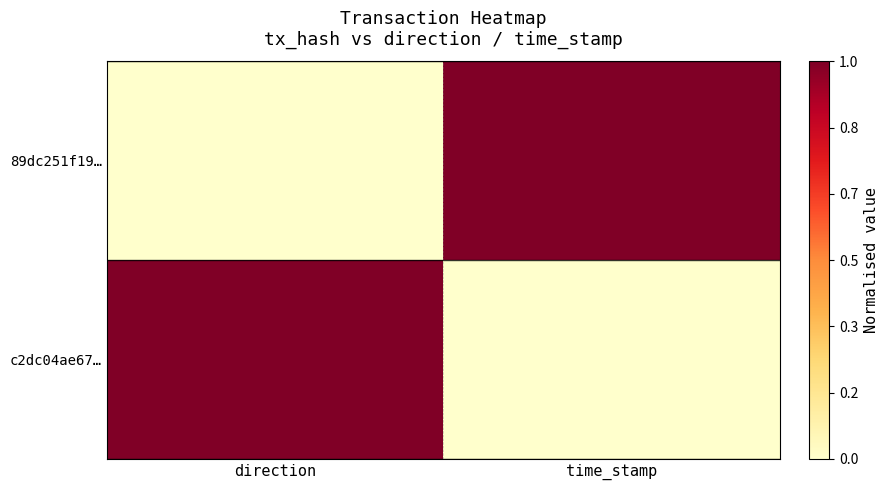

Reading right to left, what are all the values shown in this chart?

89dc251f19…: time_stamp=1	direction=0
c2dc04ae67…: time_stamp=0	direction=1